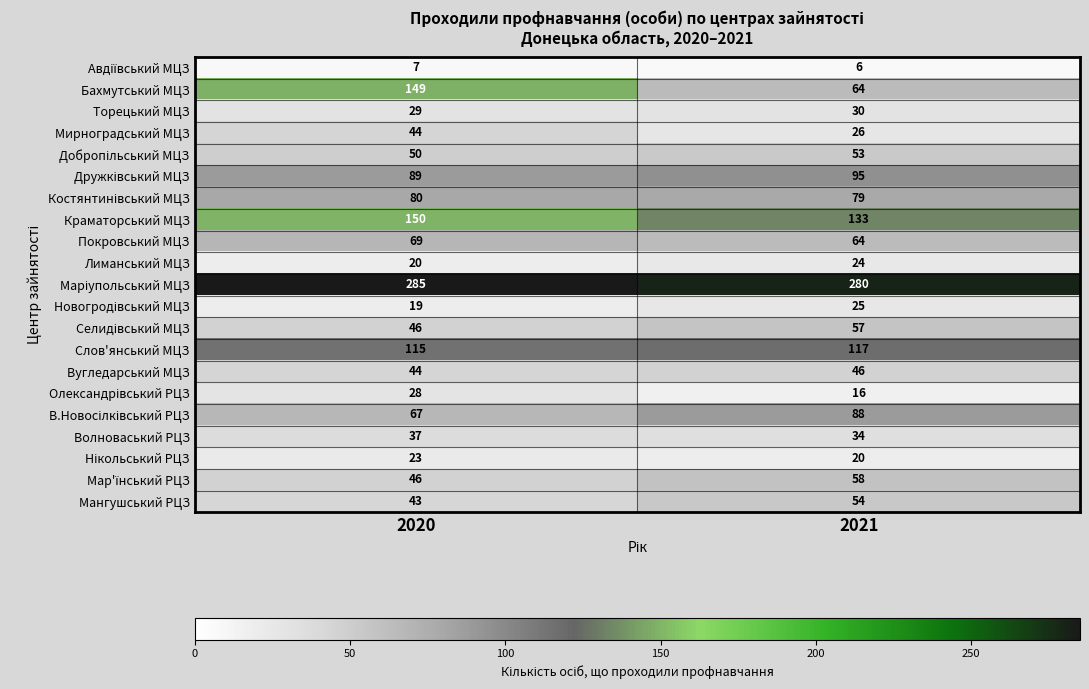

What is the highest value of the Торецький МЦЗ series?

30